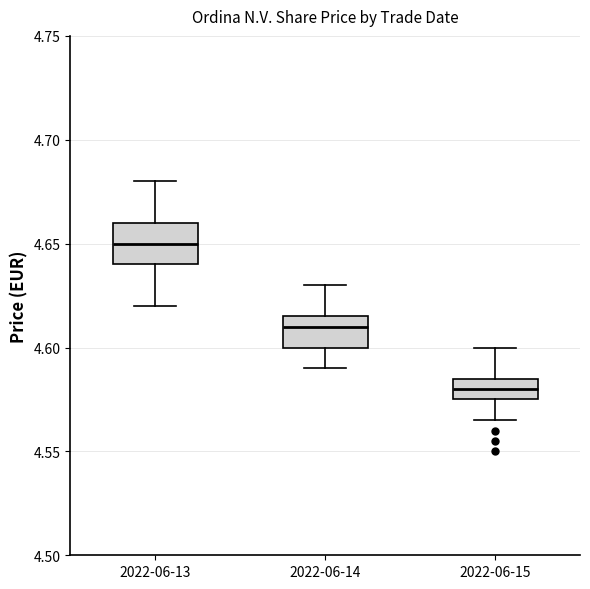

Reading left to right, transcribe this box plot: for each box, give where its median line is, the range the box spans, and where its two whiskers end, as read against the y-axis. The values are not printed on the chart, so give them approximately, as read against the axis.

2022-06-13: median 4.650, box 4.640 to 4.660, whiskers 4.620 to 4.680
2022-06-14: median 4.610, box 4.600 to 4.615, whiskers 4.590 to 4.630
2022-06-15: median 4.580, box 4.575 to 4.585, whiskers 4.565 to 4.600